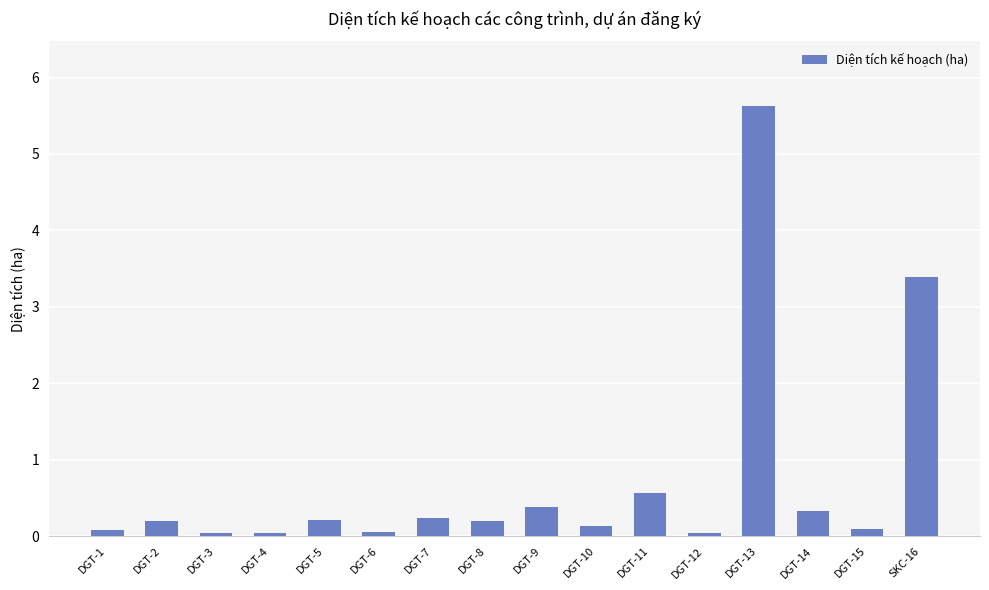

The chart shows a value of 0.0 at DGT-3. True or false?

True